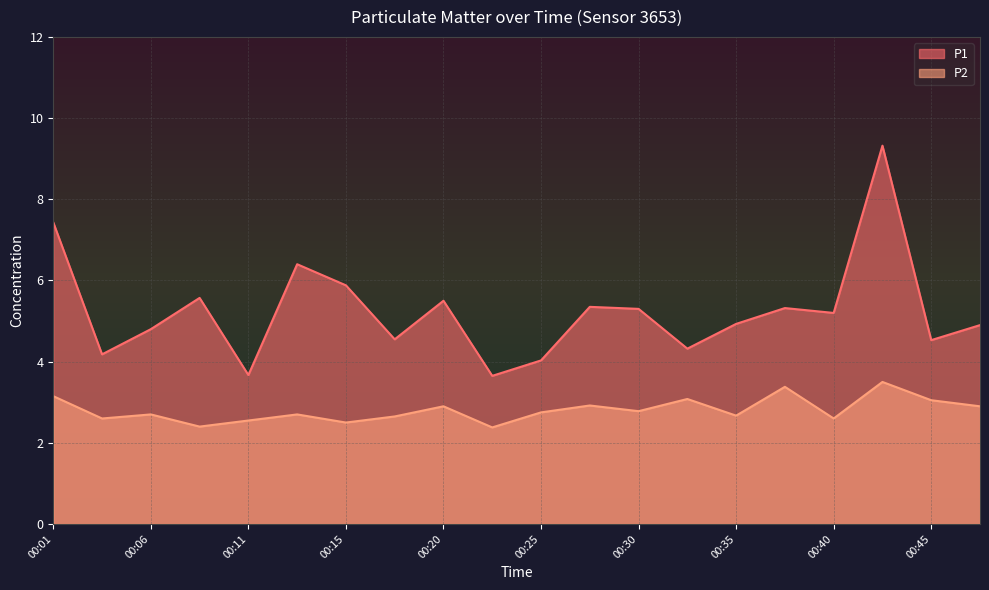

Is it true that P1 equals 3.7 at 00:11?

True